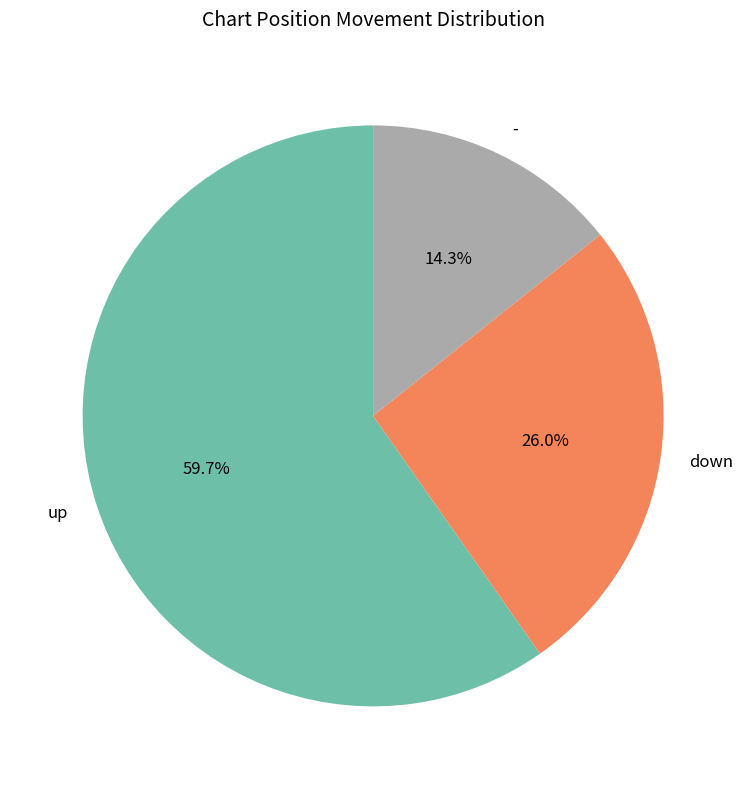

Which slice represents more than half of the pie?

up